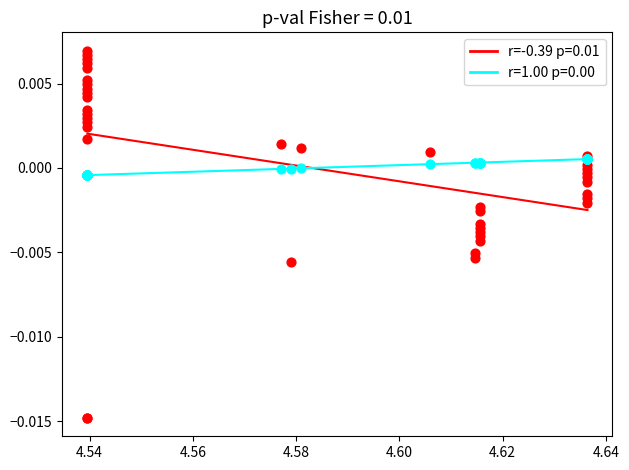

Which series reaches the minimum Y coordinate?

r=-0.39 p=0.01